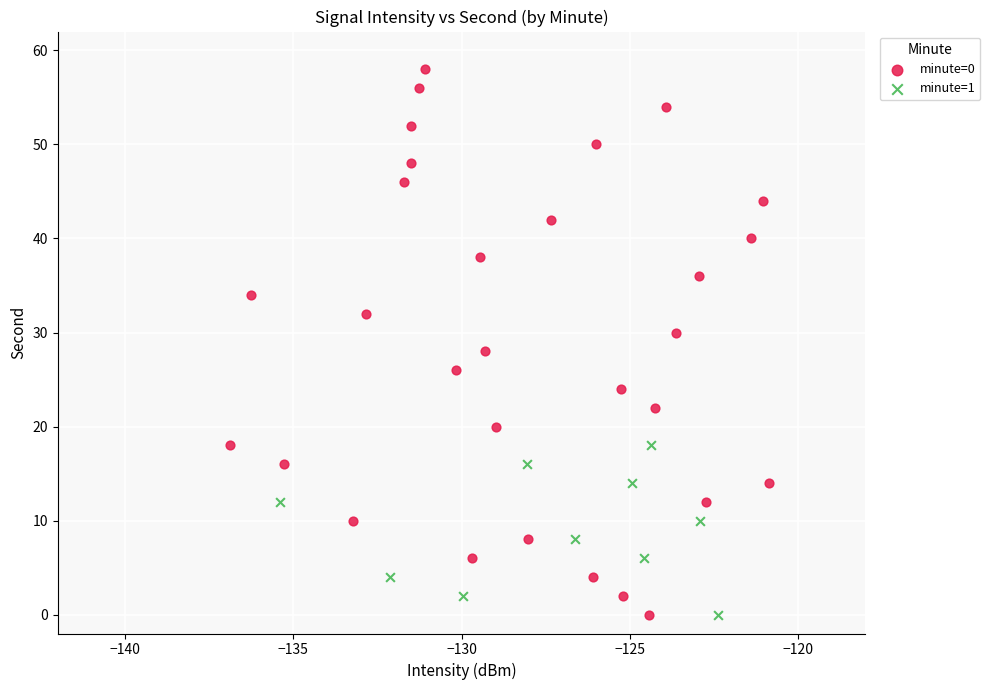

Which series has the largest Y range (max minus min)?

minute=0